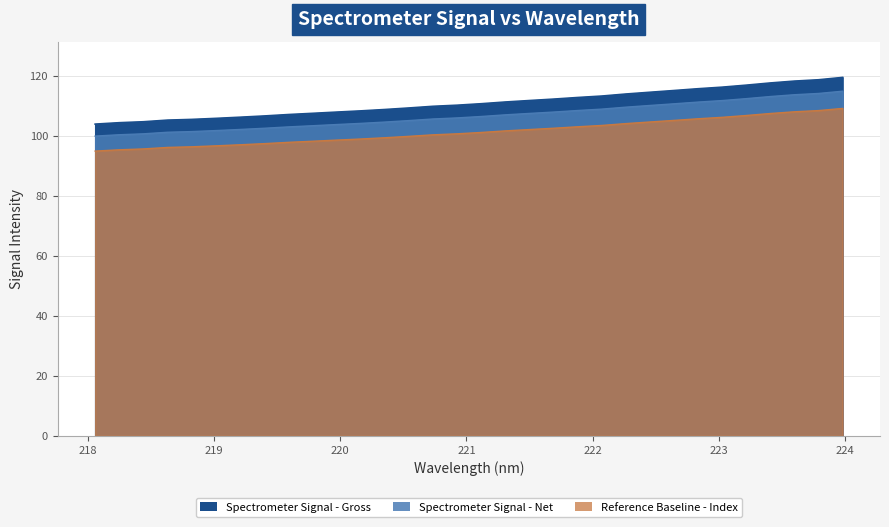

At which category does the chart reach its minimum across all series?

218.0596